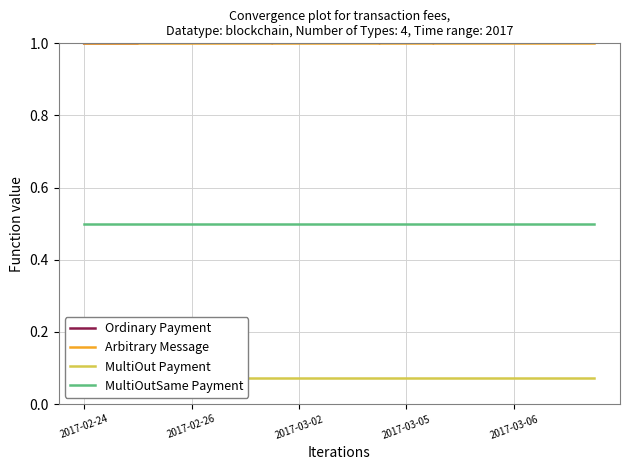

Count the number of categories in the chart.

20